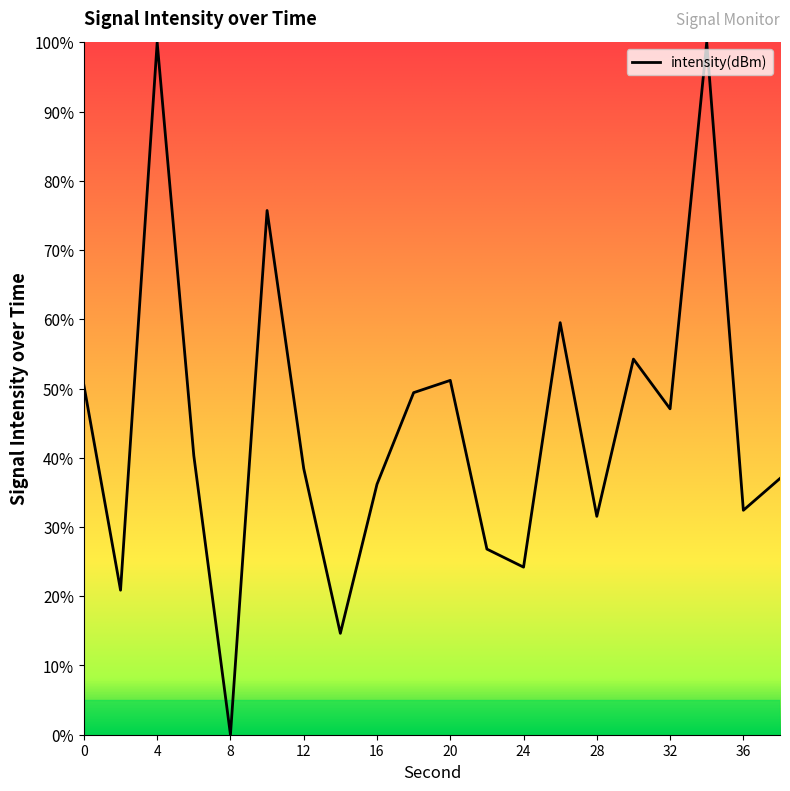

What is the average value?

44.5